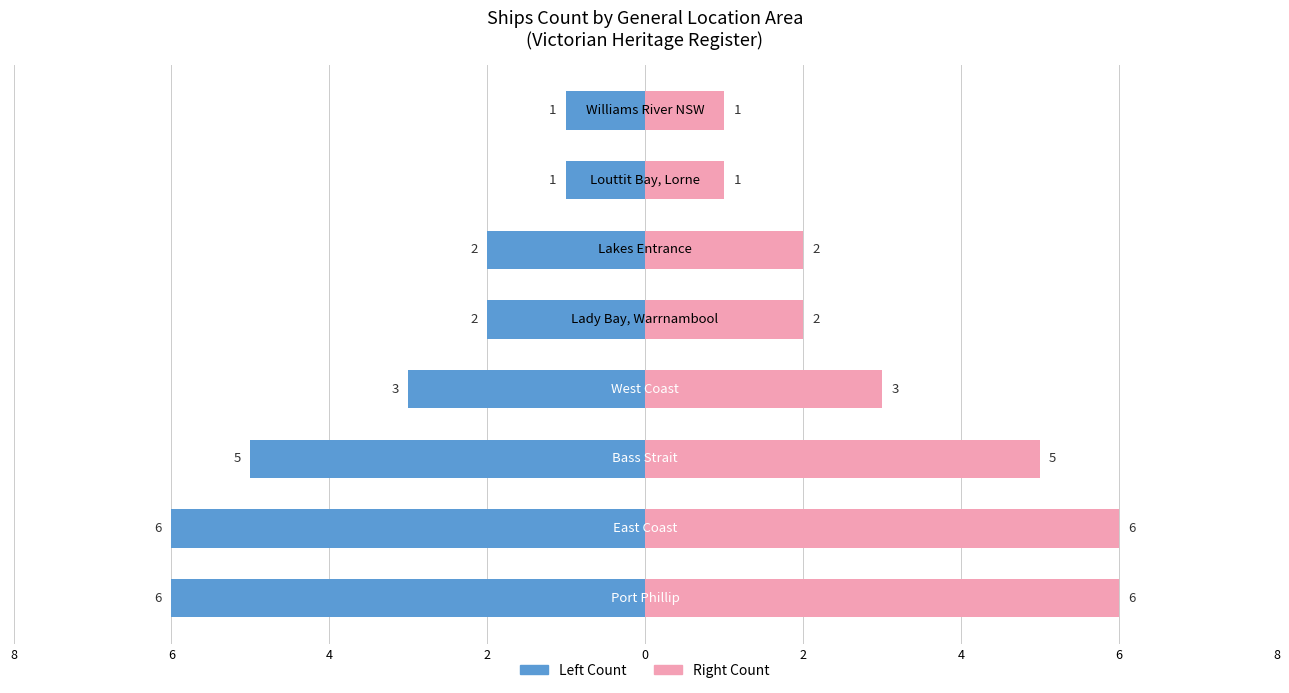

The value of Left Count at 4 is -2. True or false?

False